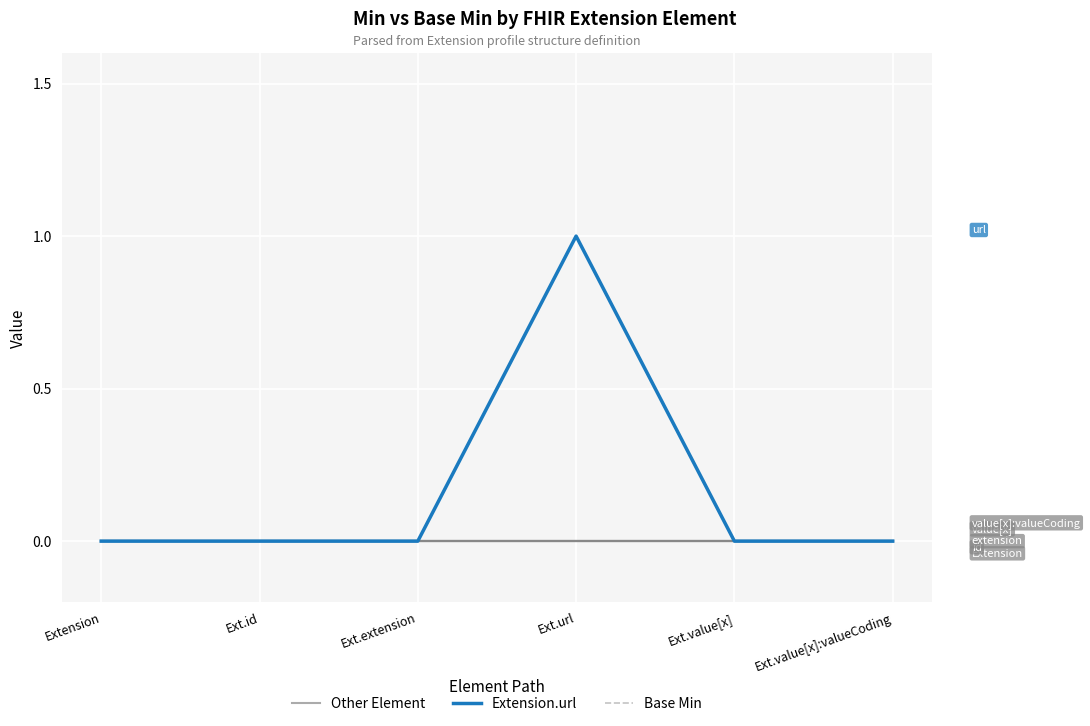

Does the chart display data point markers on the line(s)?

No